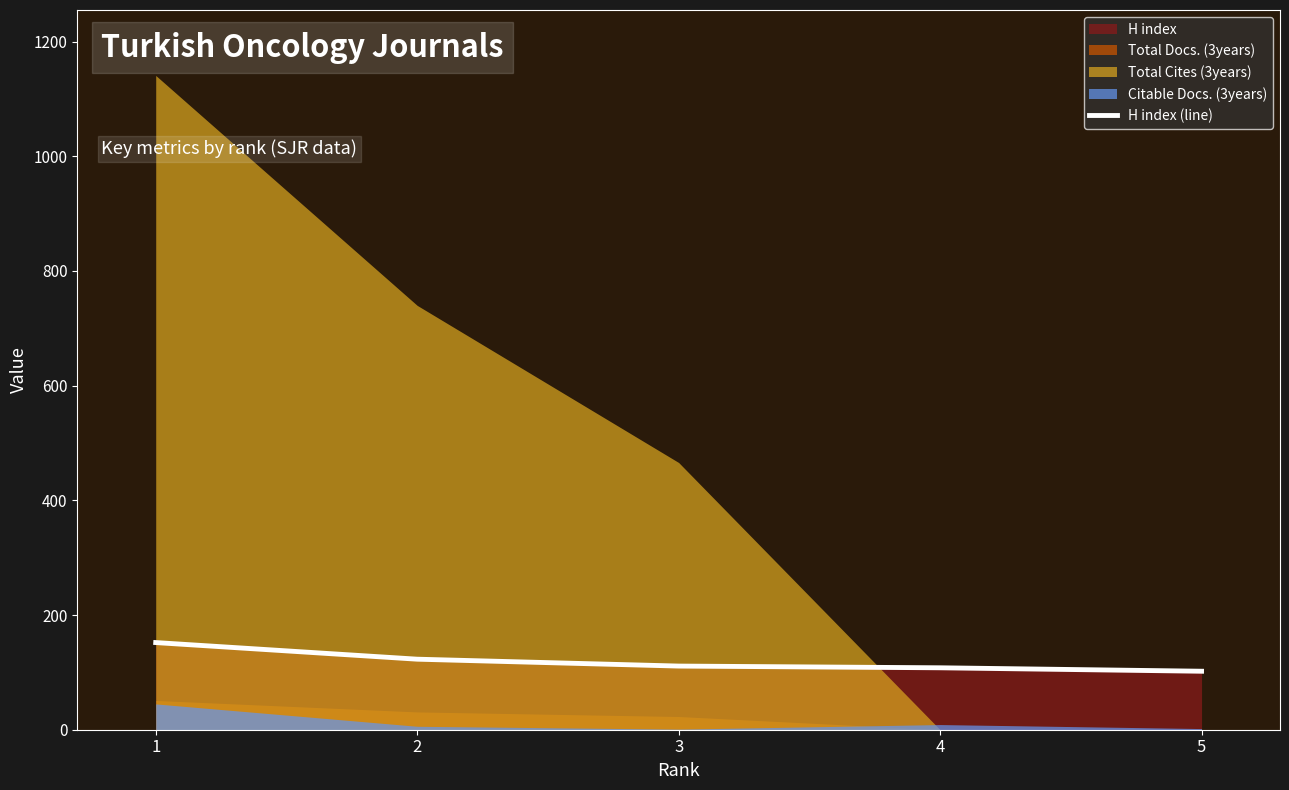

Where is the data nearest to the value 127?

2